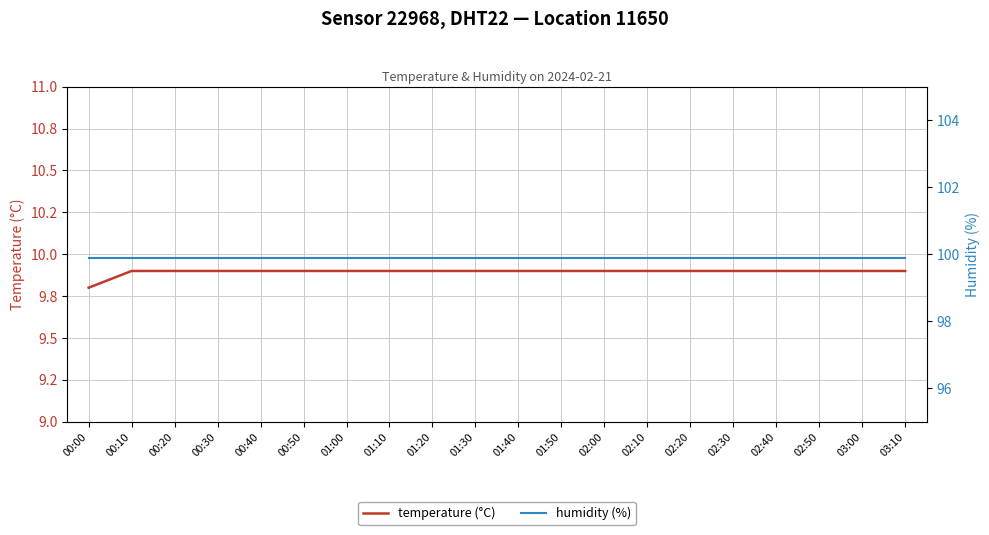

Which has a higher value, 03:00 or 02:20?

03:00